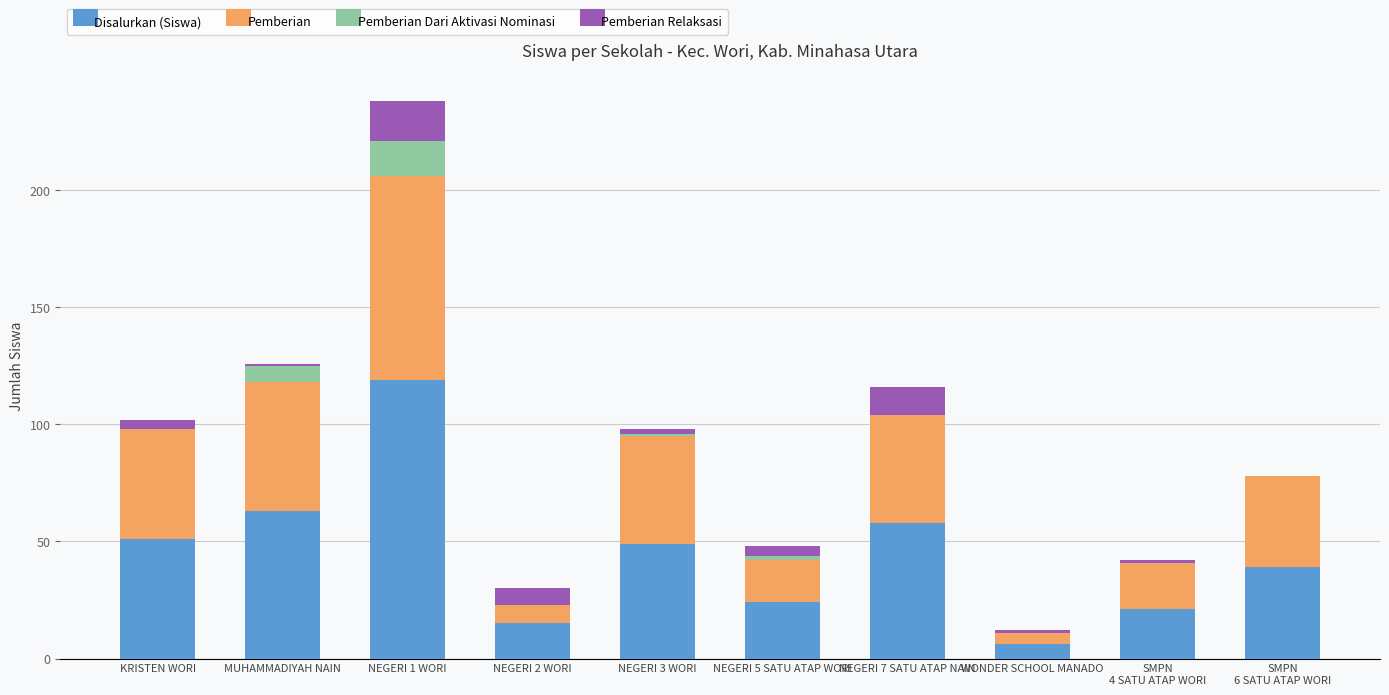

How many distinct data groups are displayed?

4